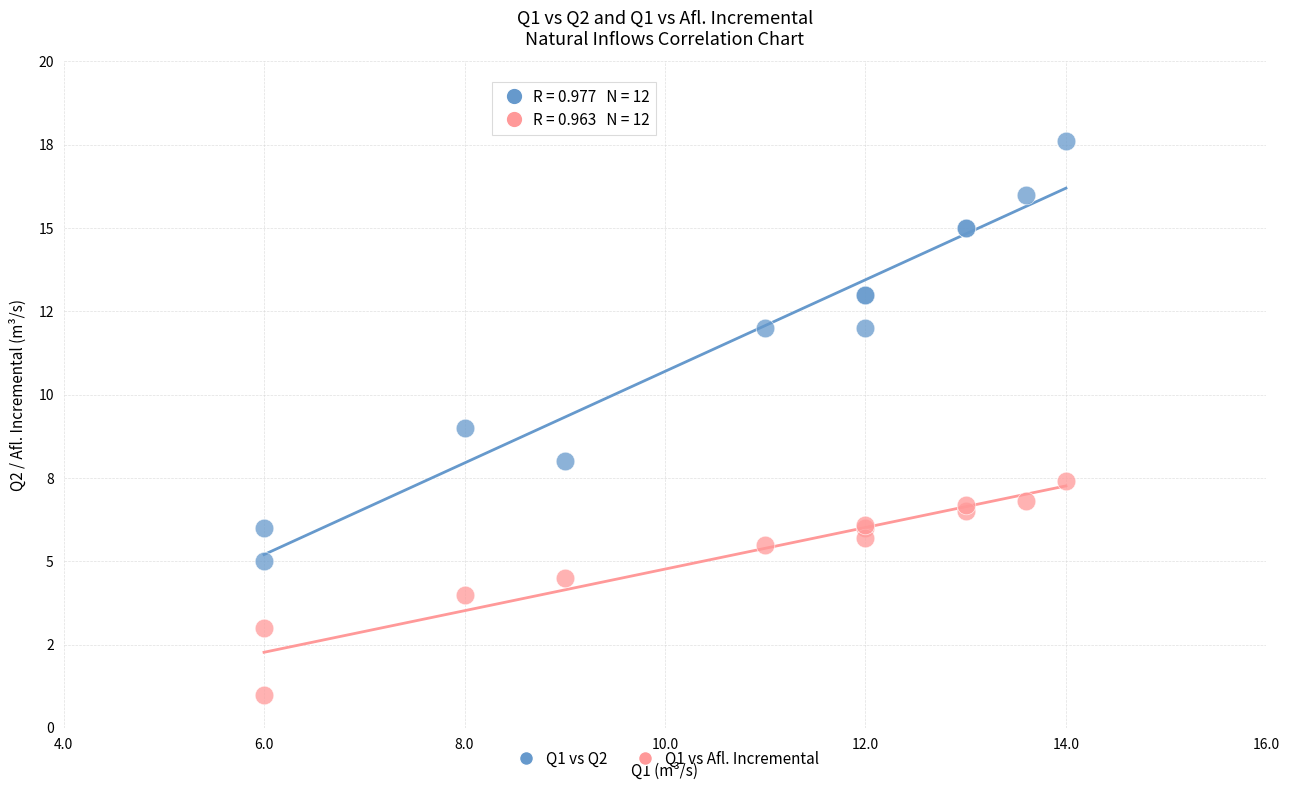

What are all the series names shown in the legend?

Q1 vs Q2, Q1 vs Afl. Incremental